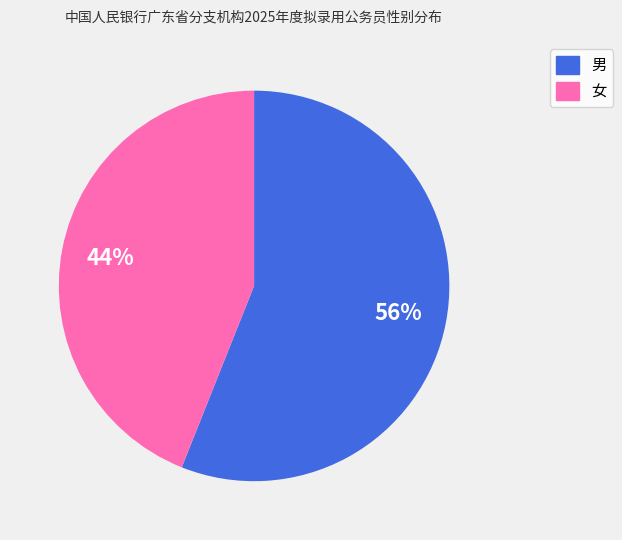

Does 男 account for over 50% of the chart?

Yes